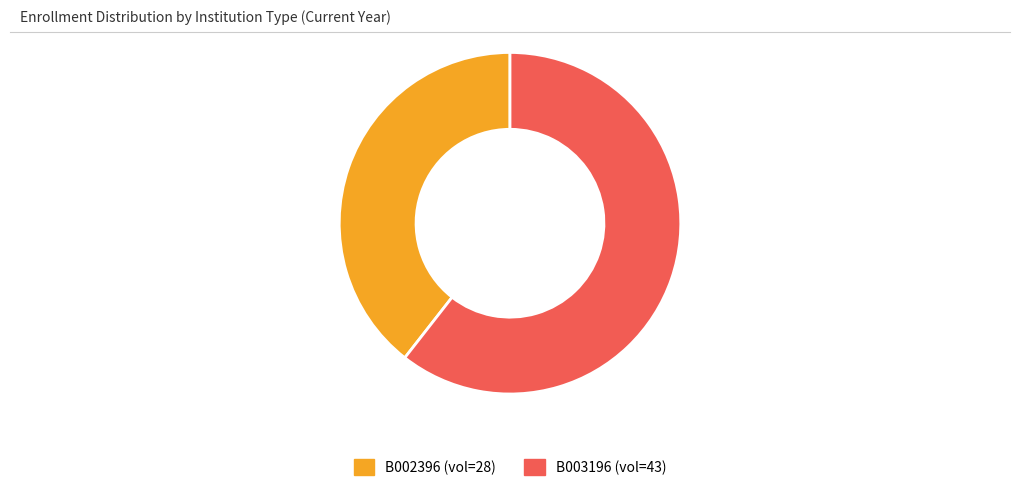

How many slices are in this pie chart?

2